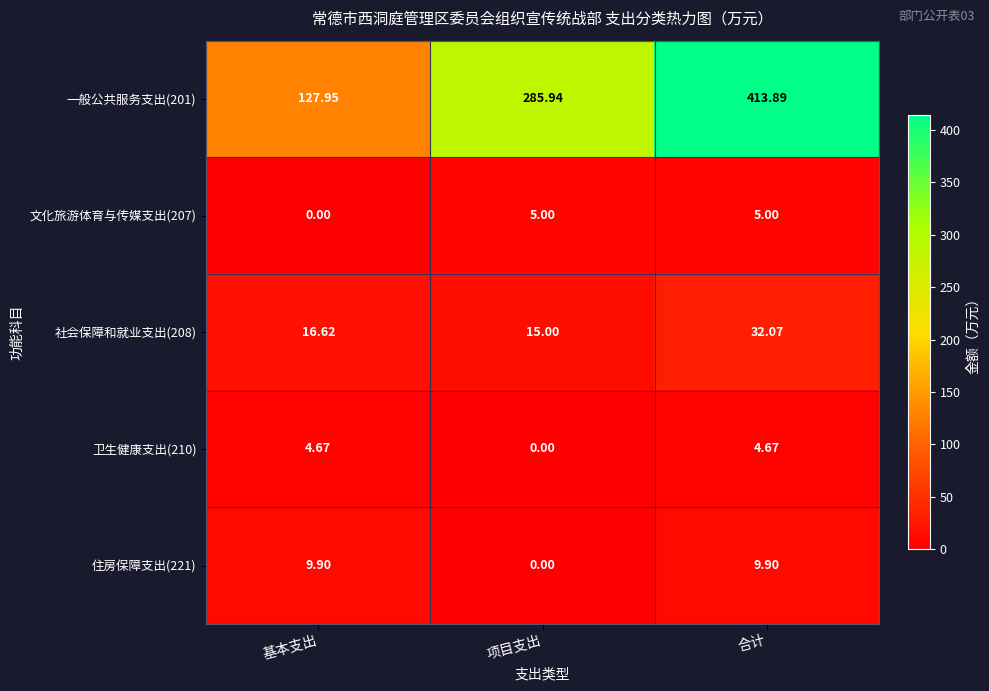

Rank the series by their maximum value, from lowest to highest.

卫生健康支出(210), 文化旅游体育与传媒支出(207), 住房保障支出(221), 社会保障和就业支出(208), 一般公共服务支出(201)